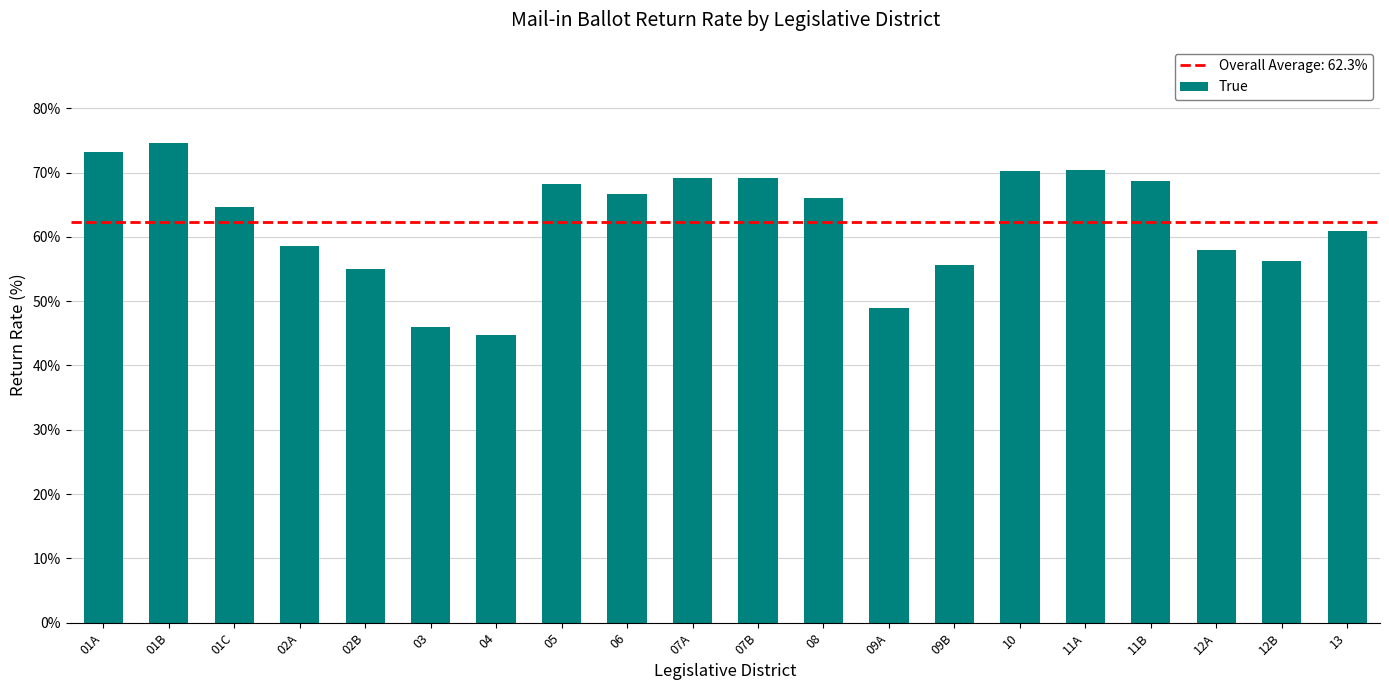

What is the sum of all values?

1245.1